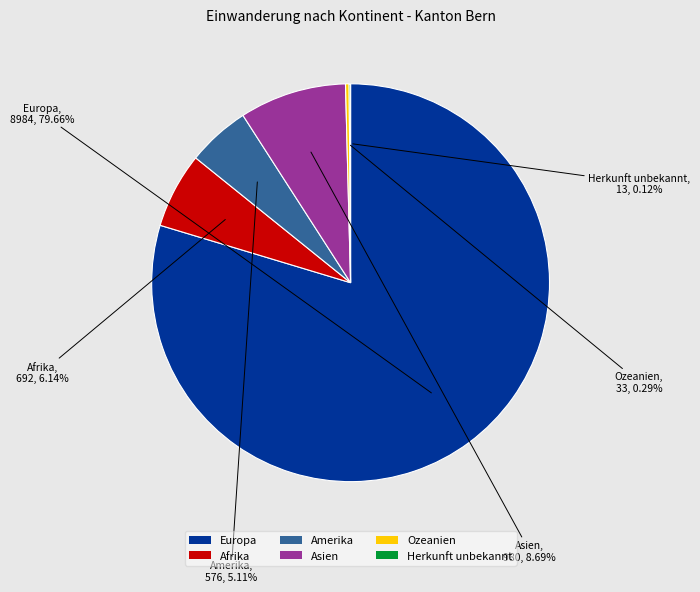

Is Europa the majority of the pie?

Yes